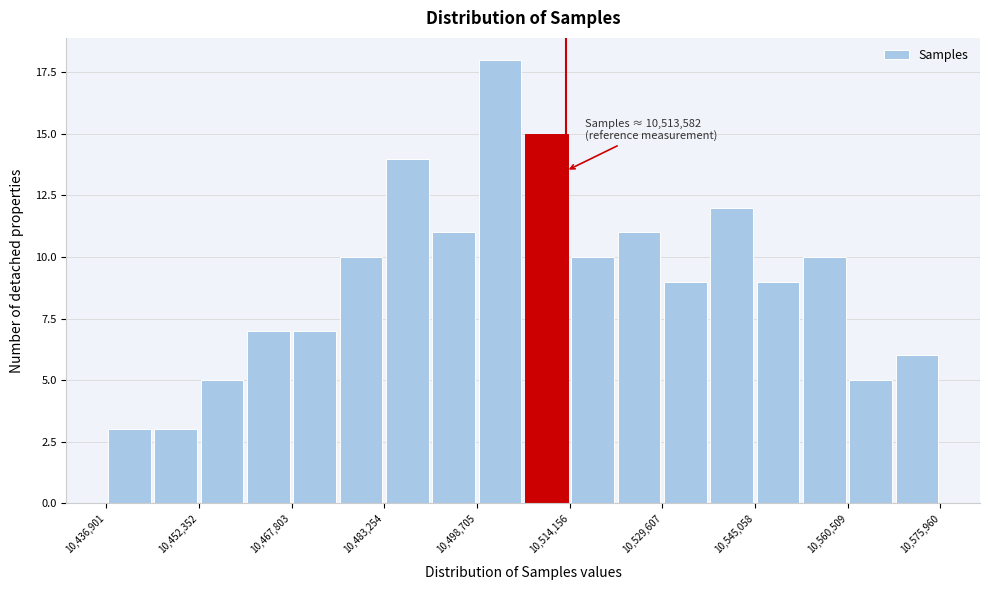

Read against the x-axis, roughly where is the centre of the tallest bar?

10502000